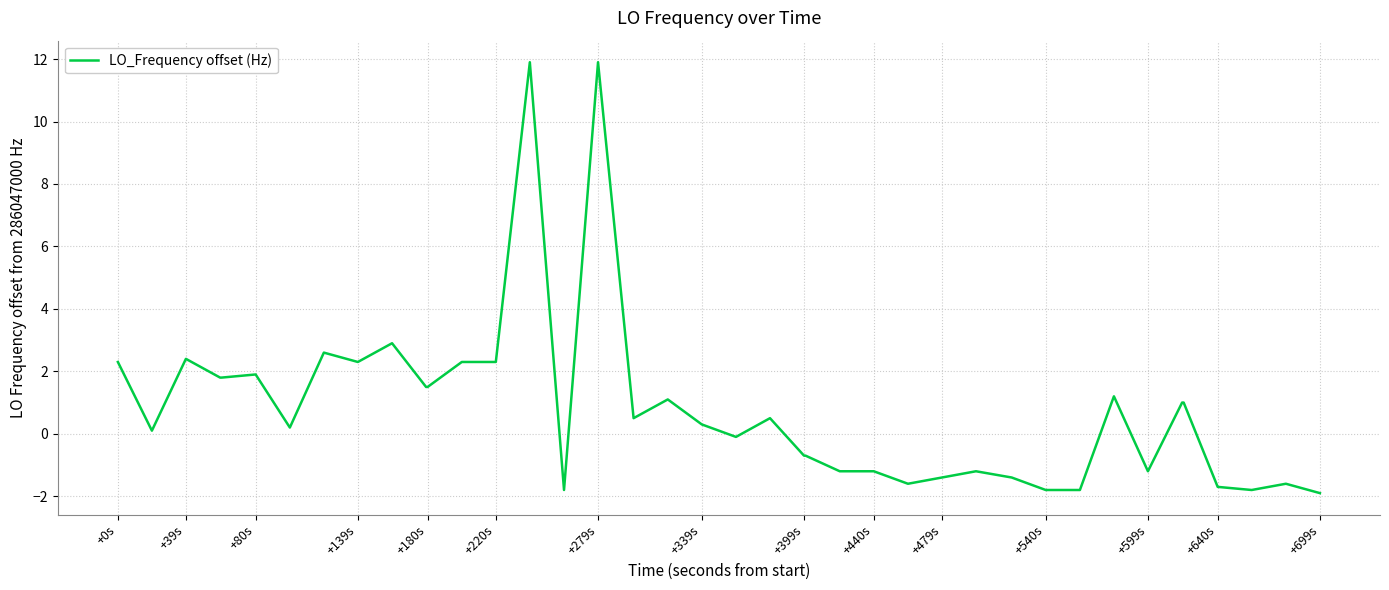

How many values exceed 0?

23